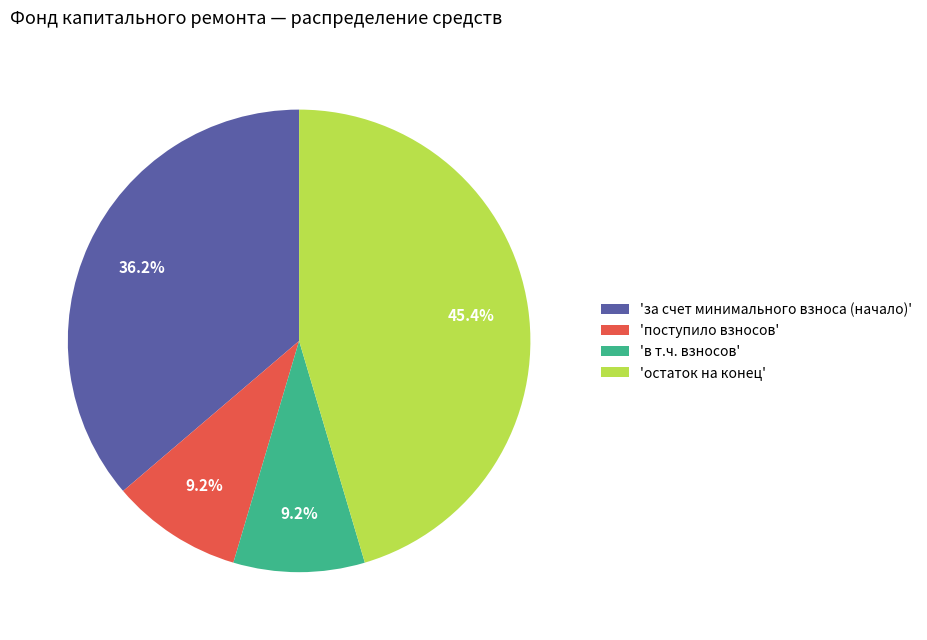

To the nearest percent, what is the average slice percentage?

25%